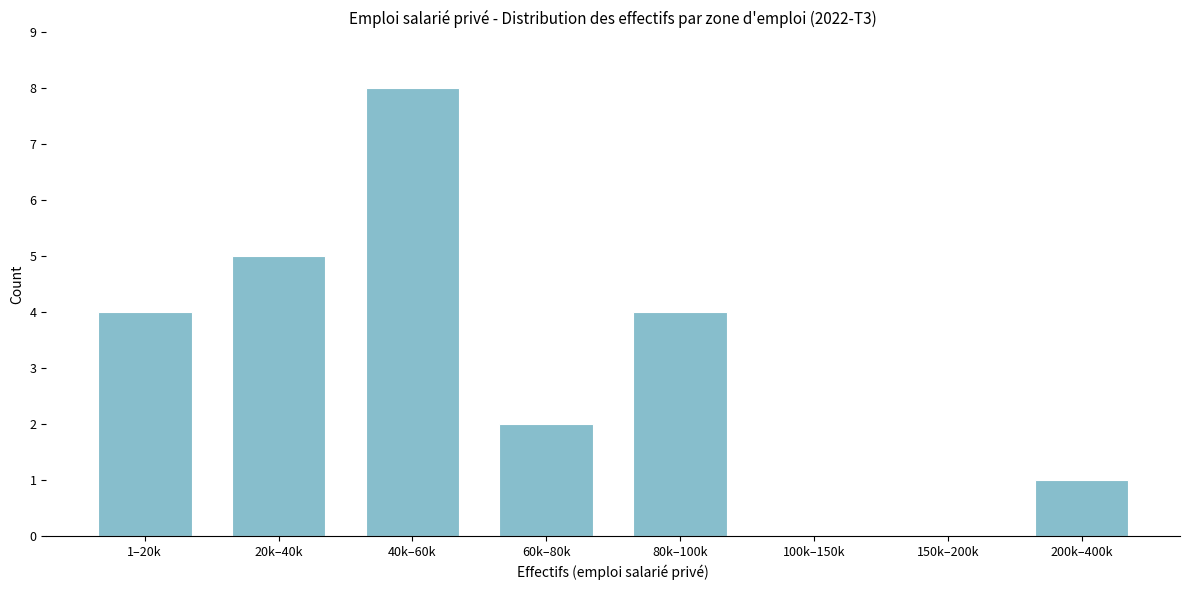

Reading left to right, what are all the values shown in this chart?

1–20k=4	20k–40k=5	40k–60k=8	60k–80k=2	80k–100k=4	100k–150k=0	150k–200k=0	200k–400k=1